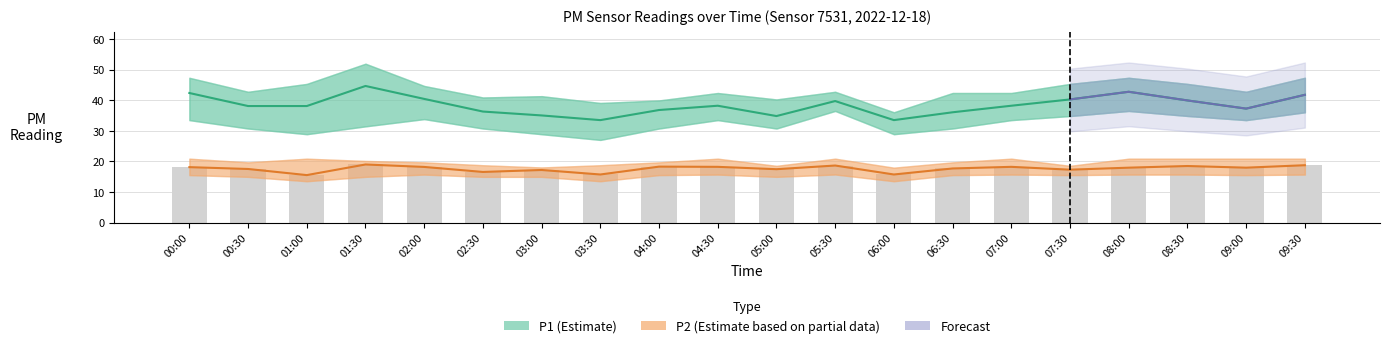

What is the difference between the maximum and minimum values in the P2_upper series?

2.9